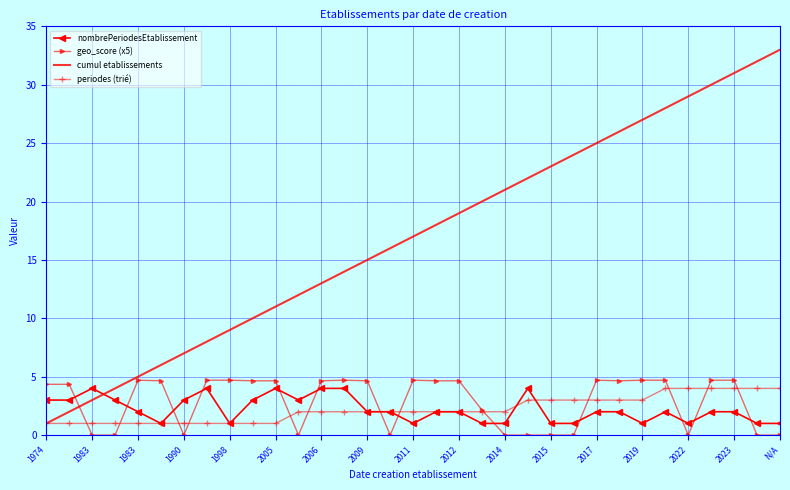

What is the greatest value displayed?

33.0